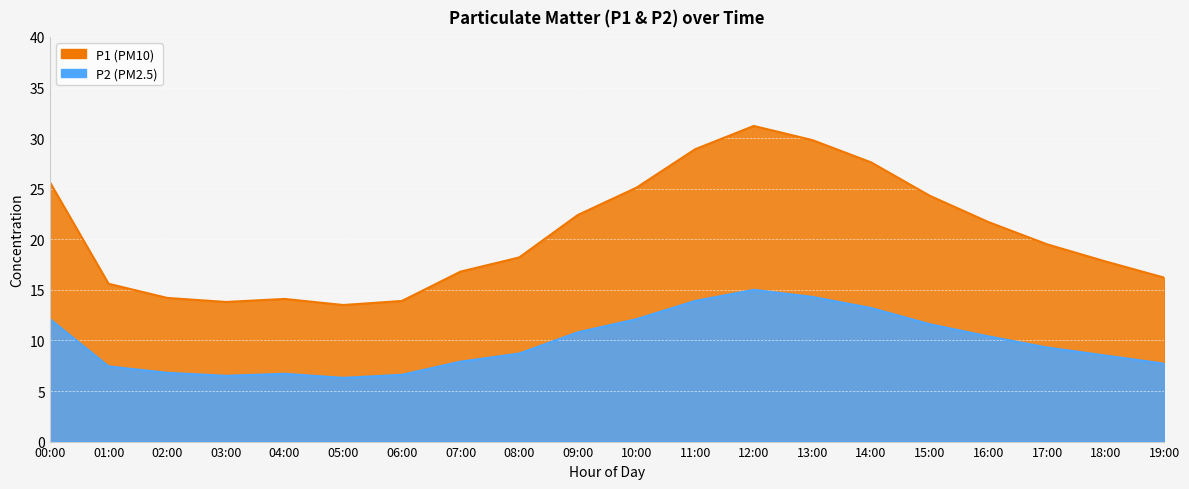

True or false: P1 and P2 cross at least once.

False